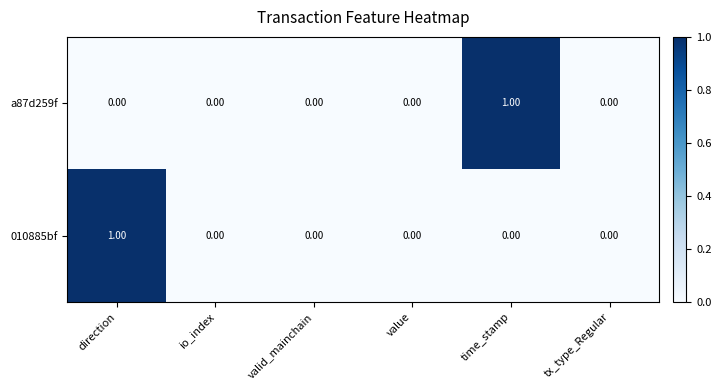

Between value and time_stamp, which series saw the biggest shift?

a87d259f